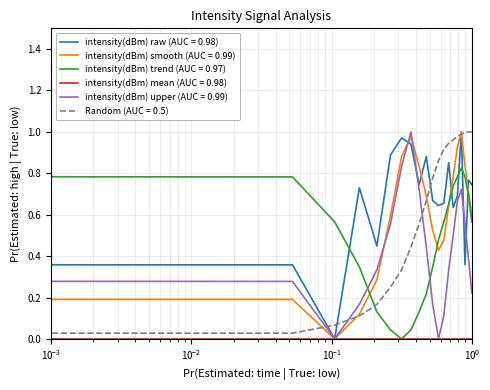

After their last crossing, which series has the higher values: intensity(dBm) raw (AUC = 0.98) or intensity(dBm) trend (AUC = 0.97)?

intensity(dBm) raw (AUC = 0.98)